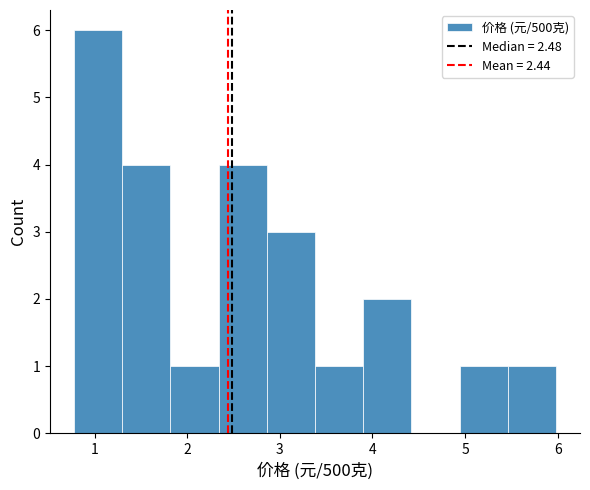

Reading left to right, list every bar in this chart as the range it spans on the x-axis followed by its height. Neither the bar edges nor the heights are printed on the chart, so give them approximately, as read against the axes.

0.78 to 1.30: 6
1.30 to 1.82: 4
1.82 to 2.34: 1
2.34 to 2.86: 4
2.86 to 3.38: 3
3.38 to 3.90: 1
3.90 to 4.42: 2
4.42 to 4.94: 0
4.94 to 5.46: 1
5.46 to 5.98: 1